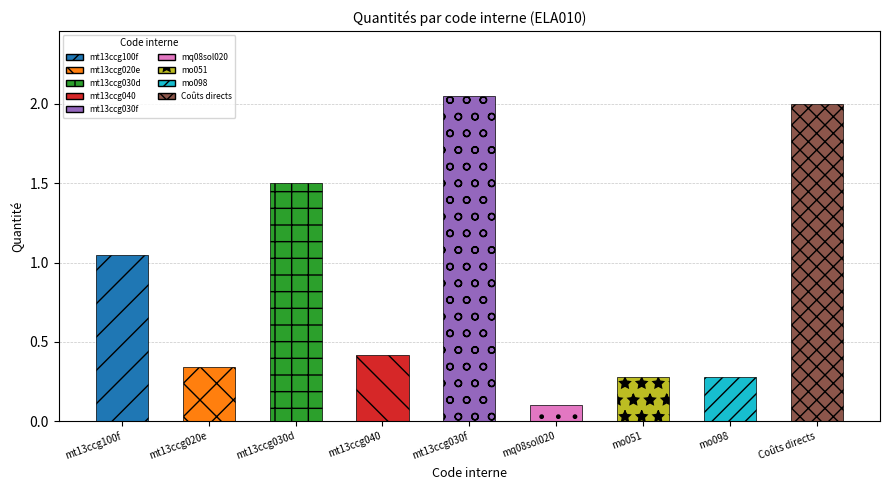

What is the difference between the second highest and second lowest values?

1.7